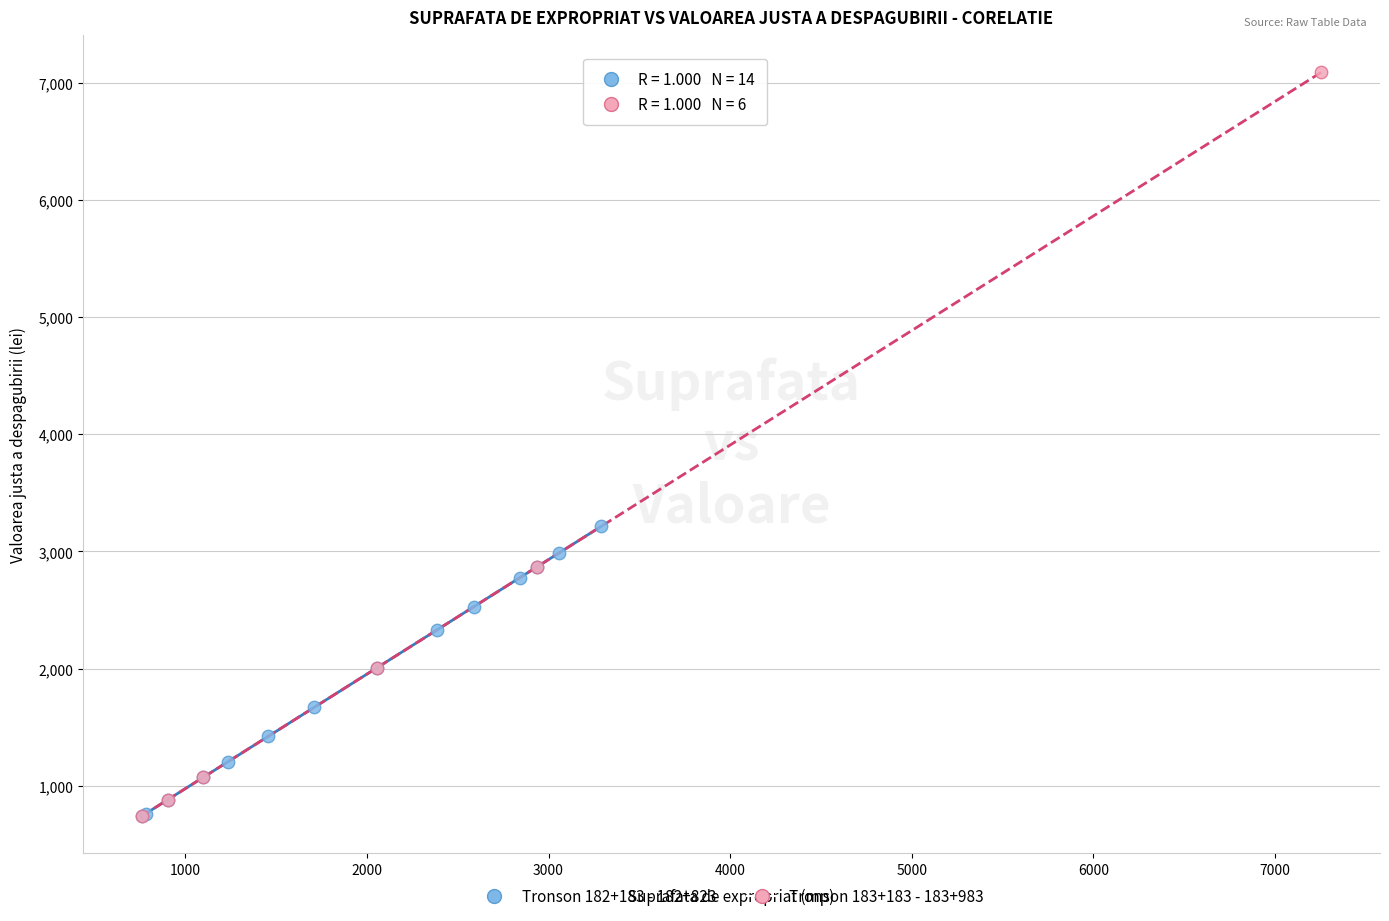

Which series has the widest spread of Y values?

Tronson 183+183 - 183+983